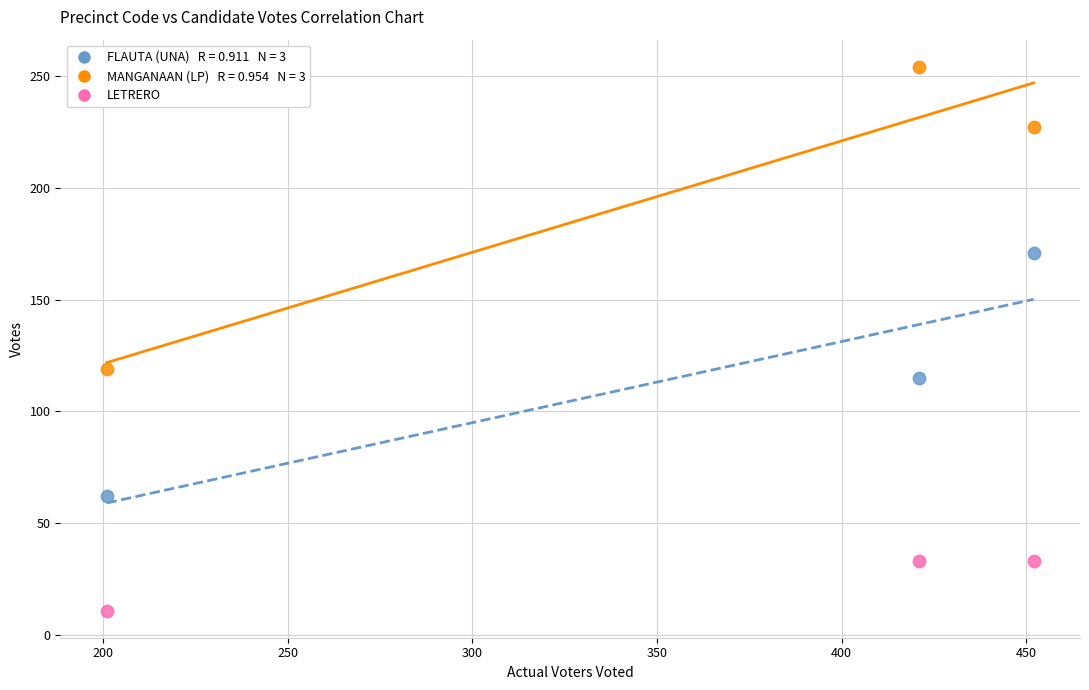

Across all data points, what is the average X value?

358